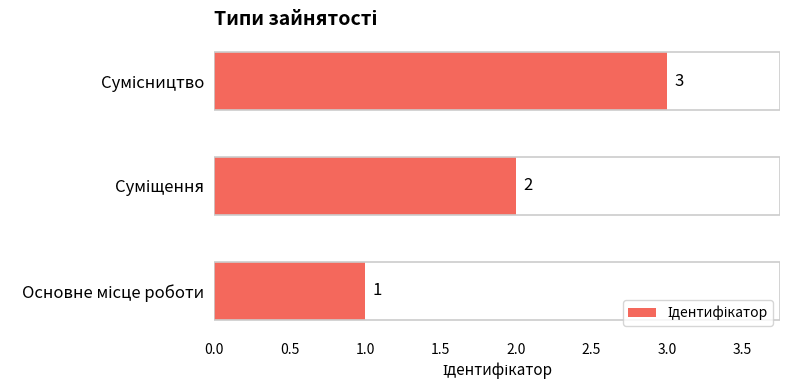

What is the minimum value shown in the chart?

1